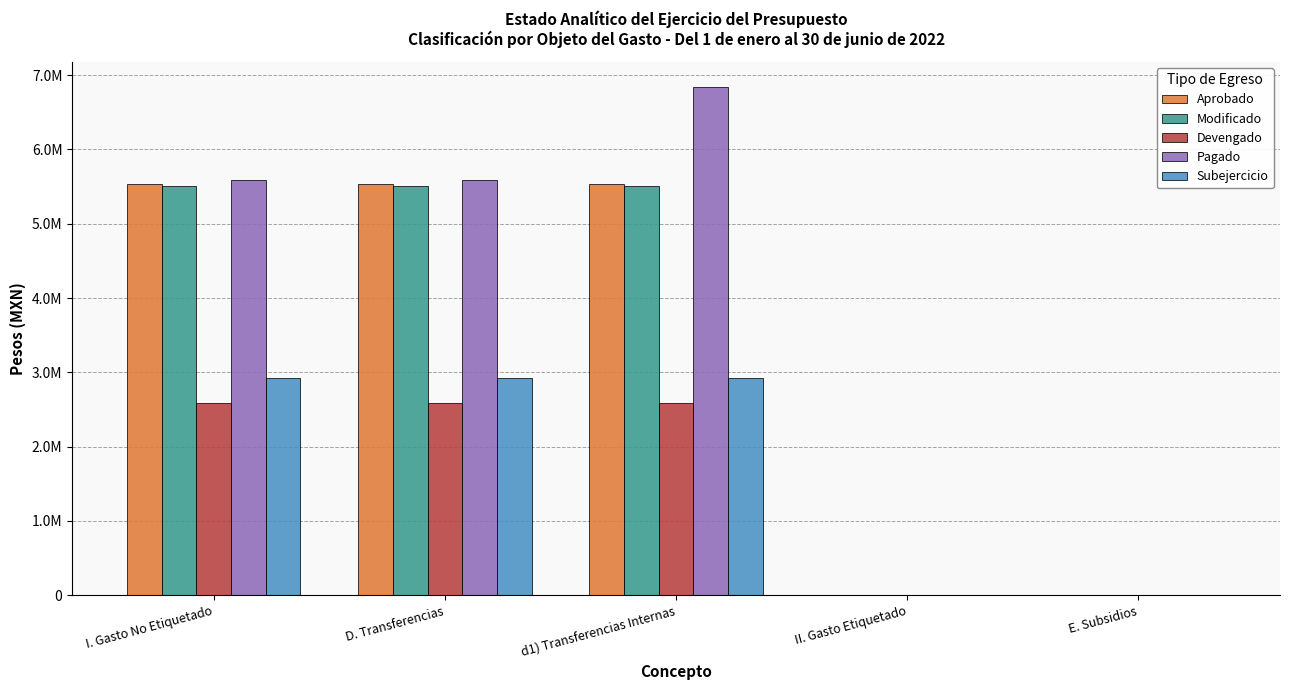

Are the bars grouped side by side (vs. stacked)?

Yes